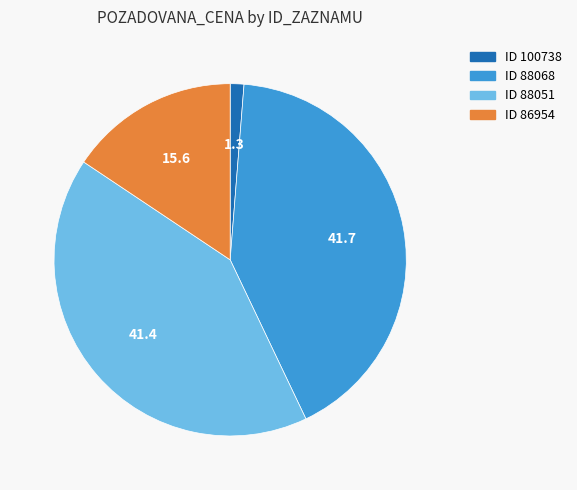

Is there any slice that represents more than half of the pie?

No